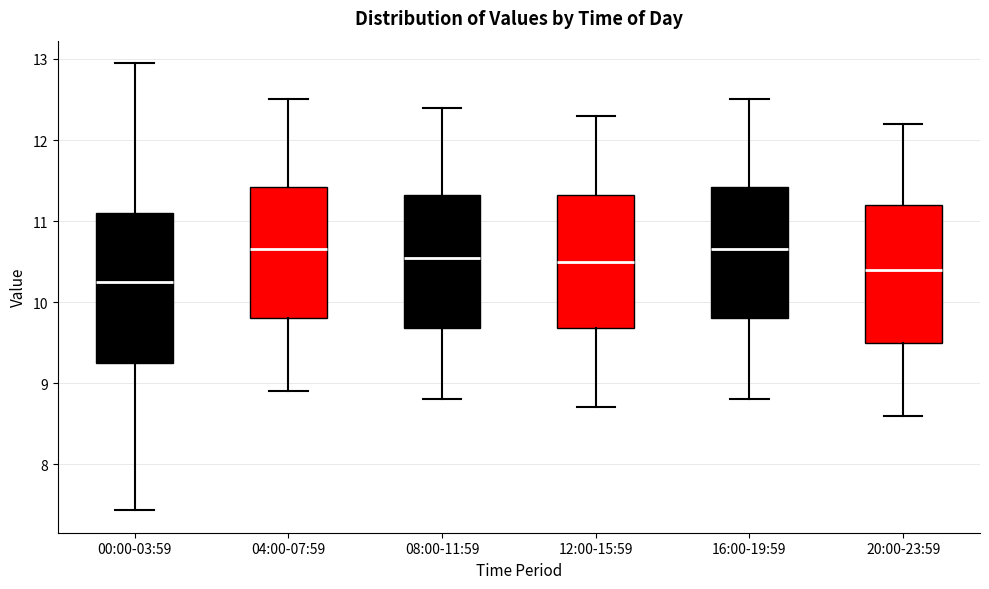

Which box's median line is the lowest?

00:00-03:59